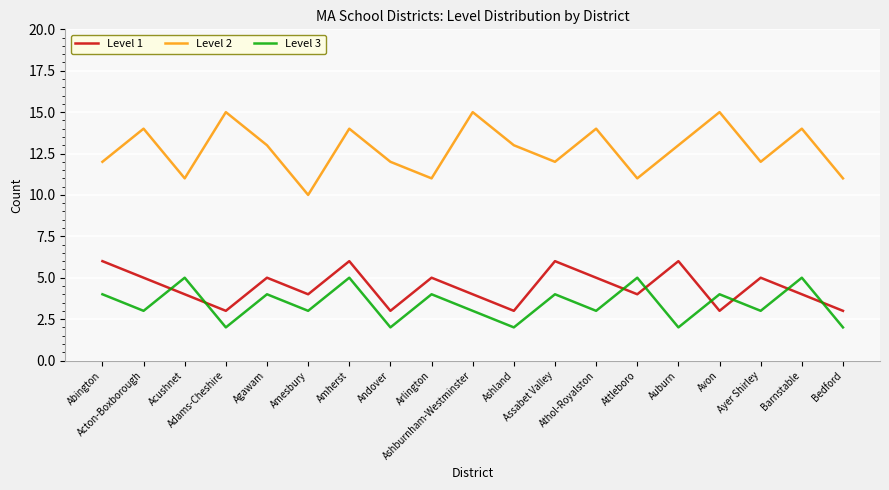

In Level 3, how many points are lower than both neighbors (excluding endpoints)?

8